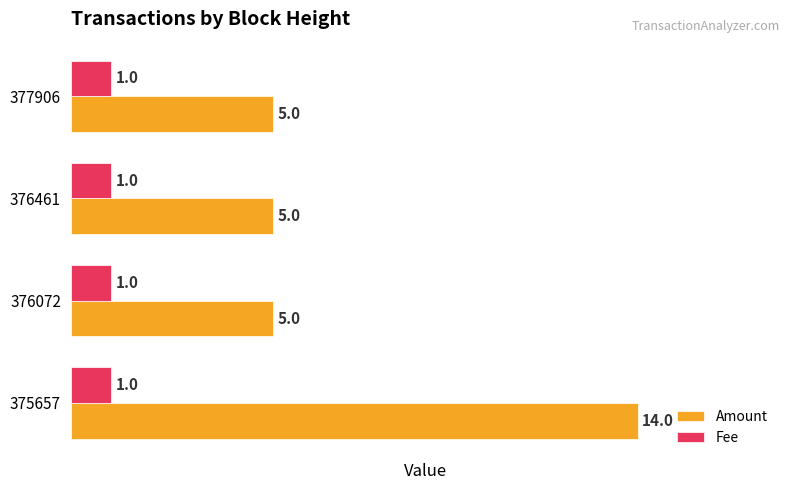

Rank the series at 375657 from lowest to highest value.

Fee, Amount